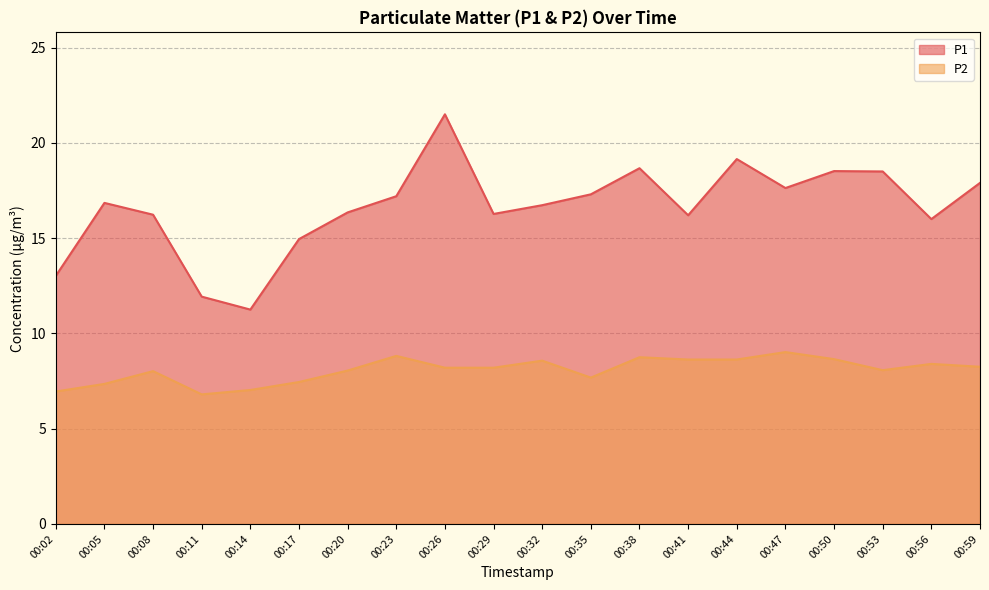

What is the difference between the second highest and second lowest values in the P2 series?

1.9